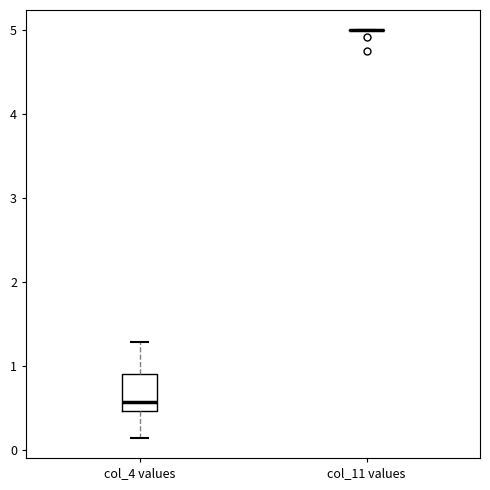

Reading left to right, transcribe this box plot: for each box, give where its median line is, the range the box spans, and where its two whiskers end, as read against the y-axis. The values are not printed on the chart, so give them approximately, as read against the axis.

col_4 values: median 0.6, box 0.5 to 0.9, whiskers 0.2 to 1.3
col_11 values: box collapsed to a line at 5.0, whiskers 5.0 to 5.0